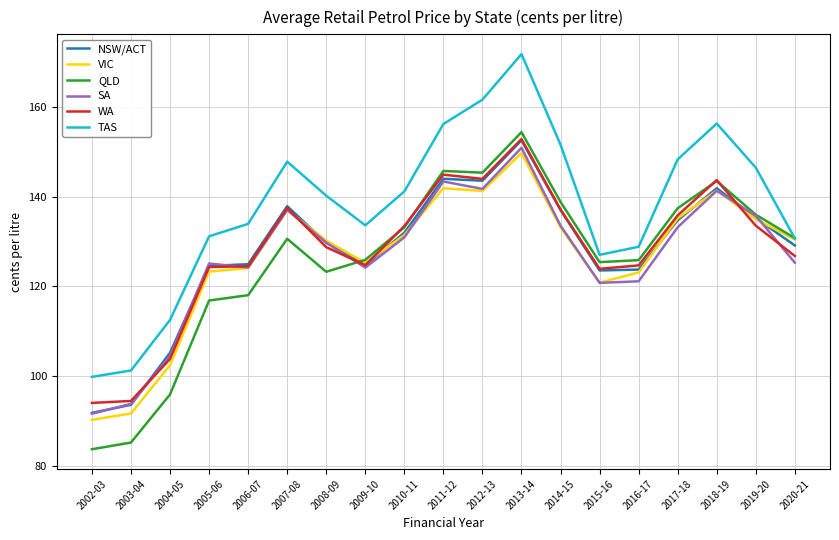

What position from the left is 2006-07?

5